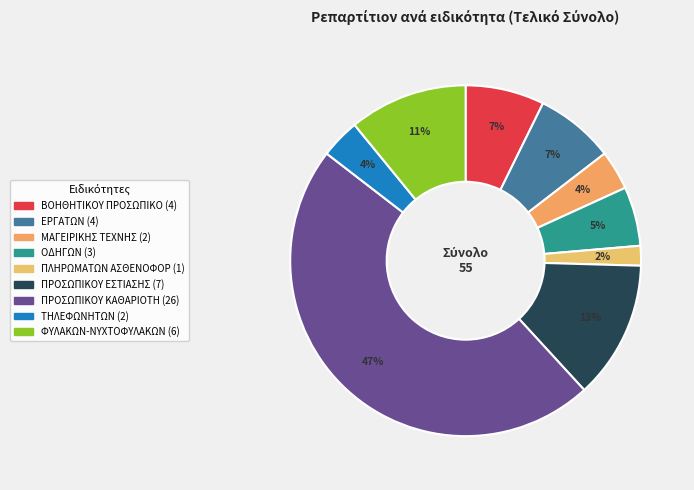

How many slices are in this pie chart?

9